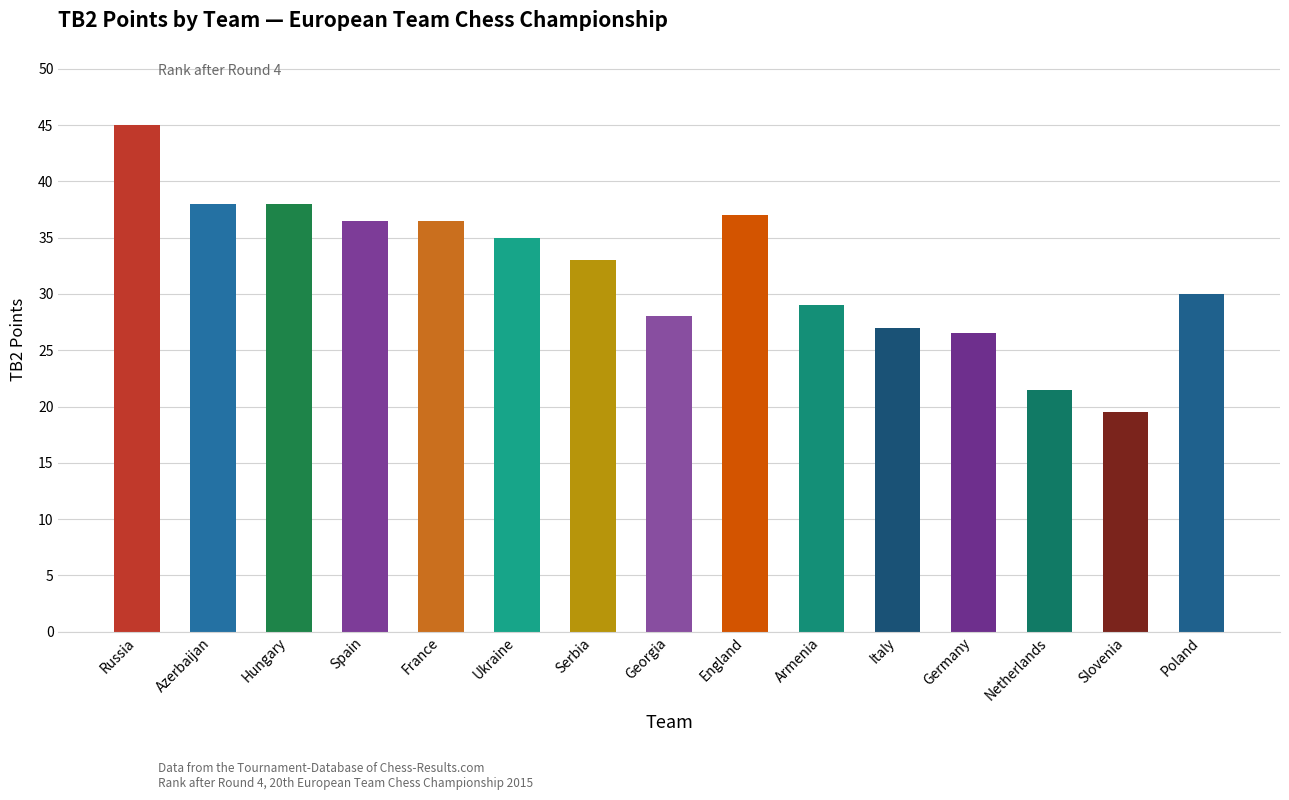

What is the ratio of the value at Poland to the value at Spain?

0.8